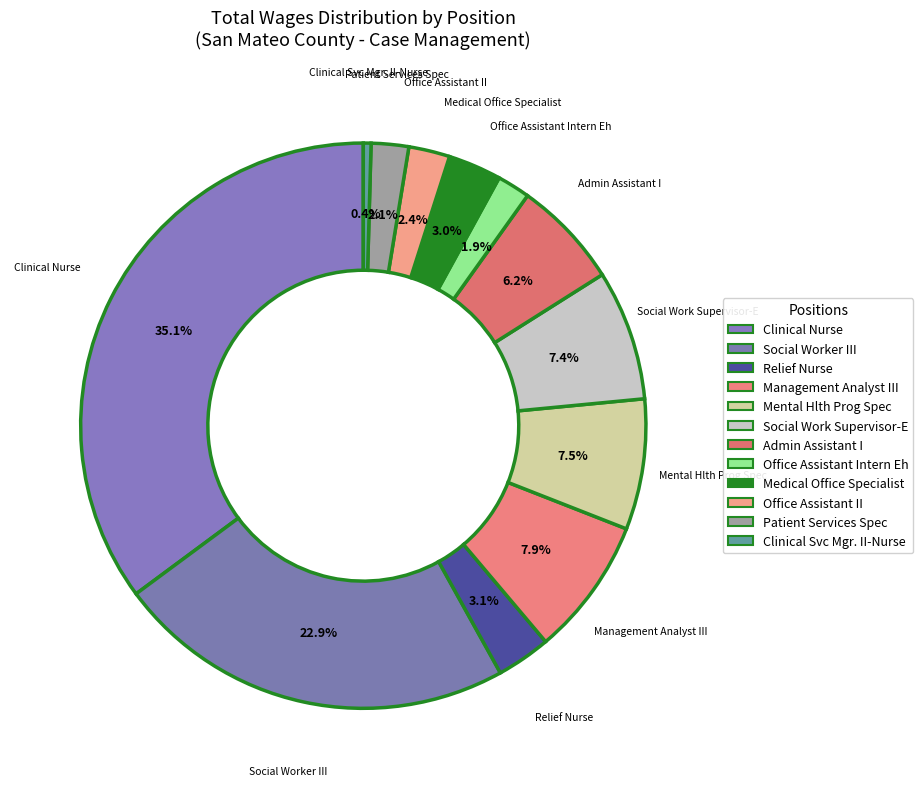

True or false: Relief Nurse accounts for 3% of the total.

True